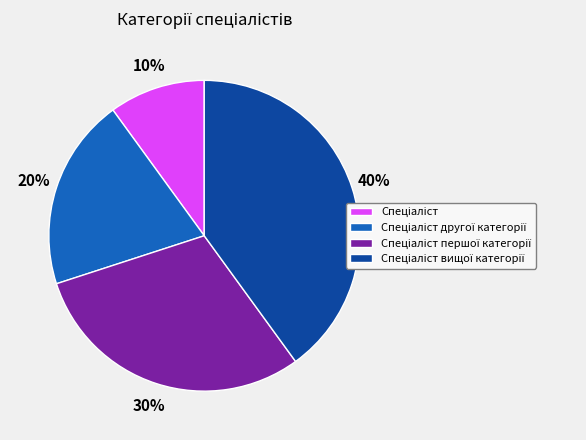

Does any single category account for the majority?

No